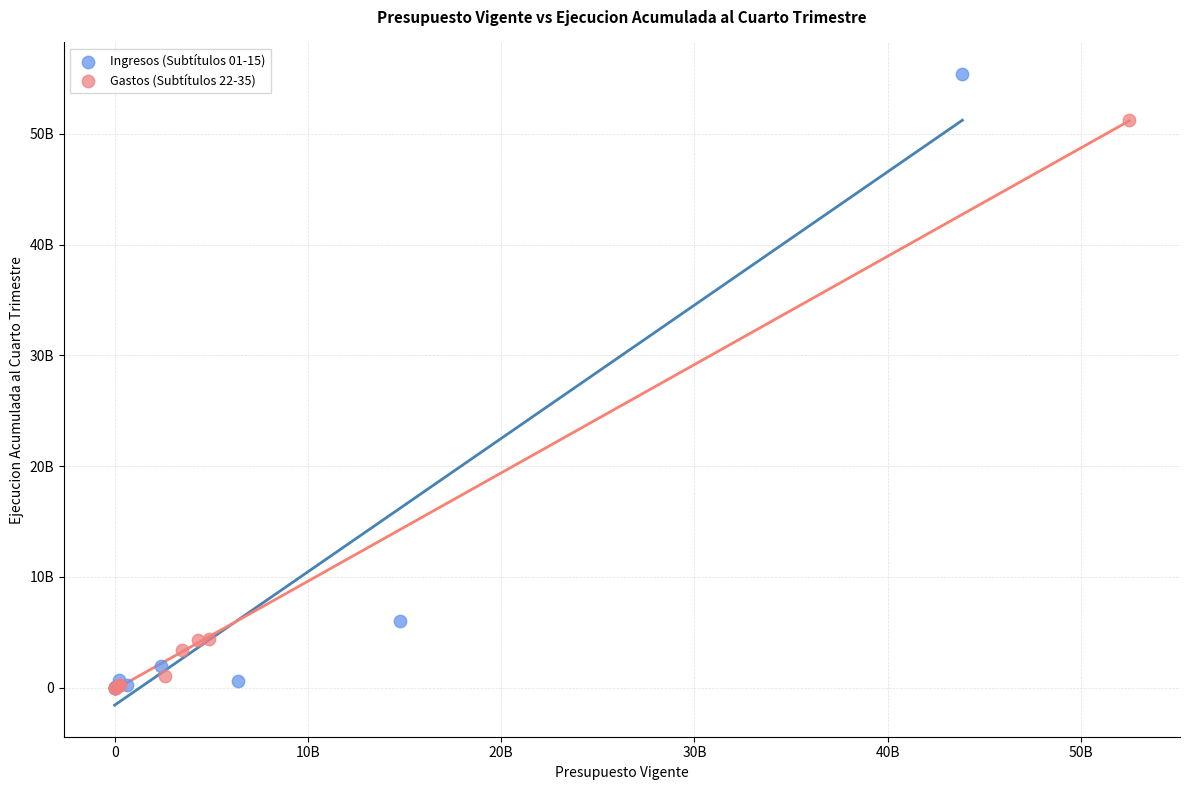

What are all the series names shown in the legend?

Ingresos (Subtítulos 01-15), Gastos (Subtítulos 22-35)